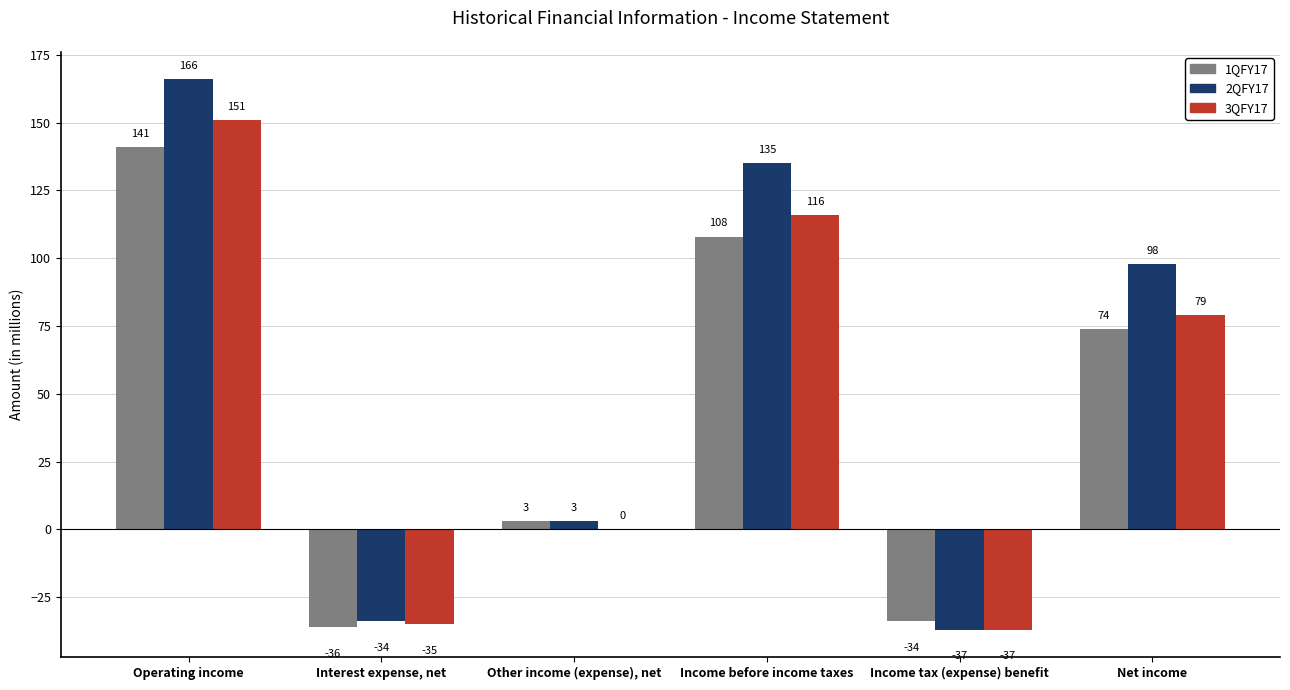

Which series has the largest range (max minus min)?

2QFY17